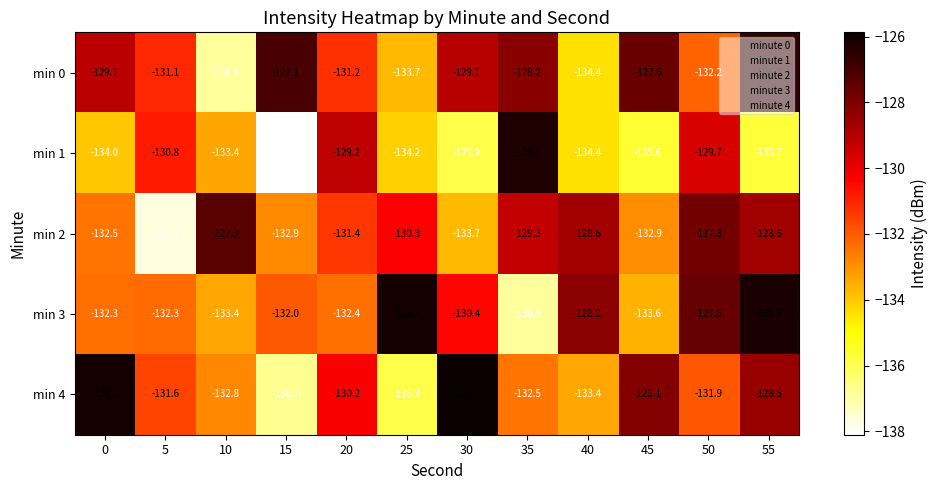

Which series has the largest range (max minus min)?

min 1